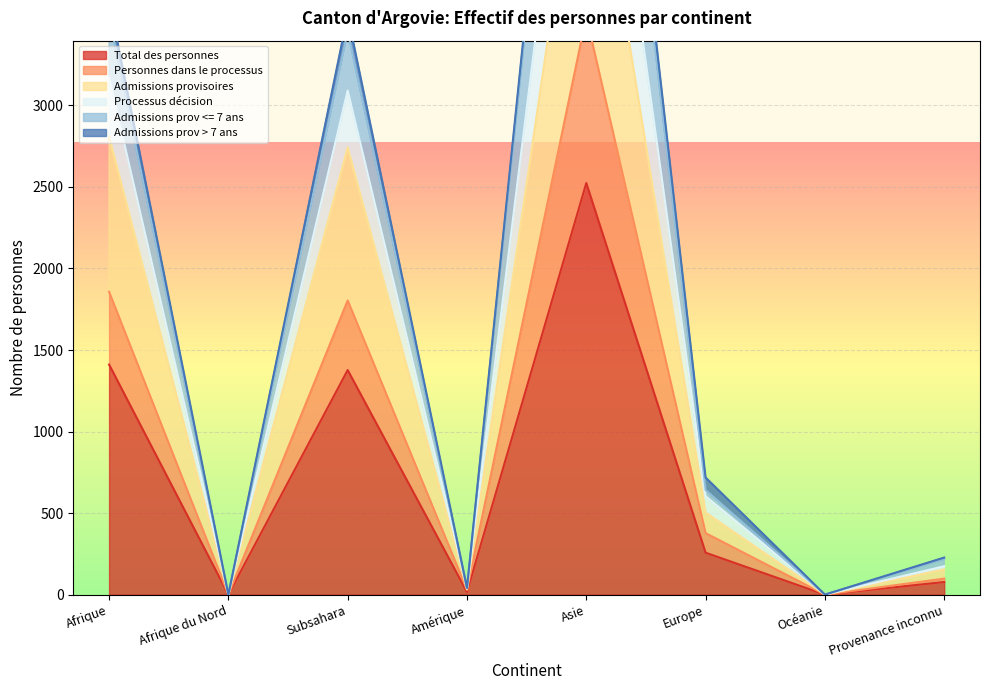

In Personnes dans le processus, how many points are higher than both neighbors (excluding endpoints)?

2